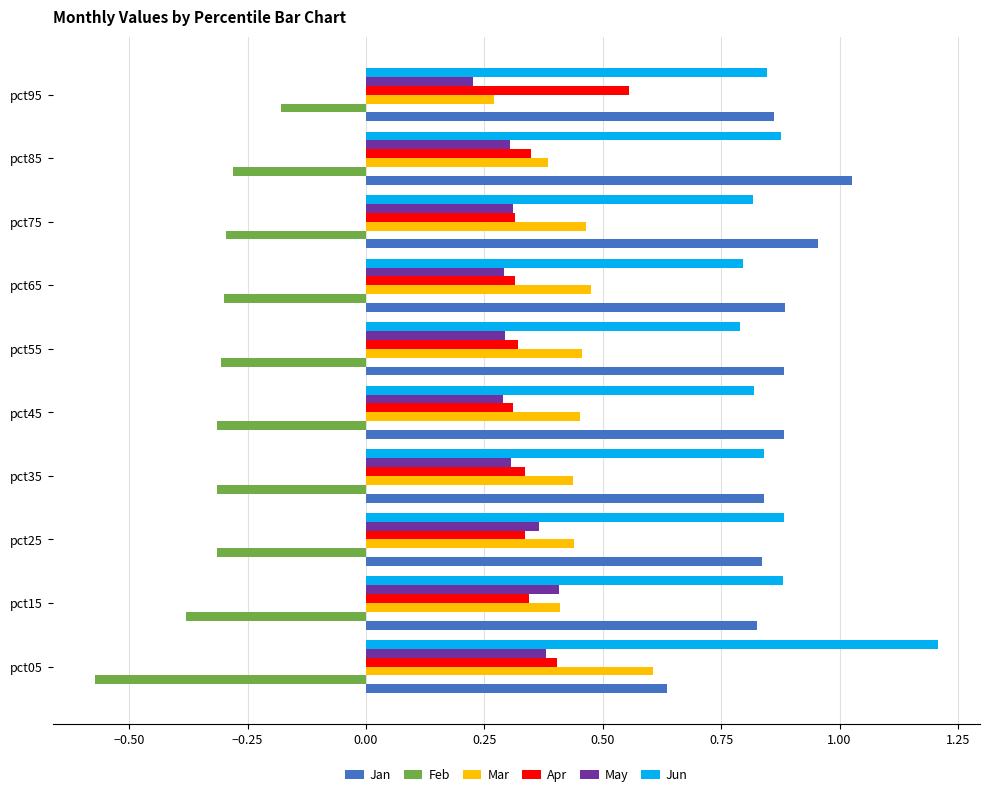

Is the value of Feb at pct25 greater than the value of Jun at pct35?

No